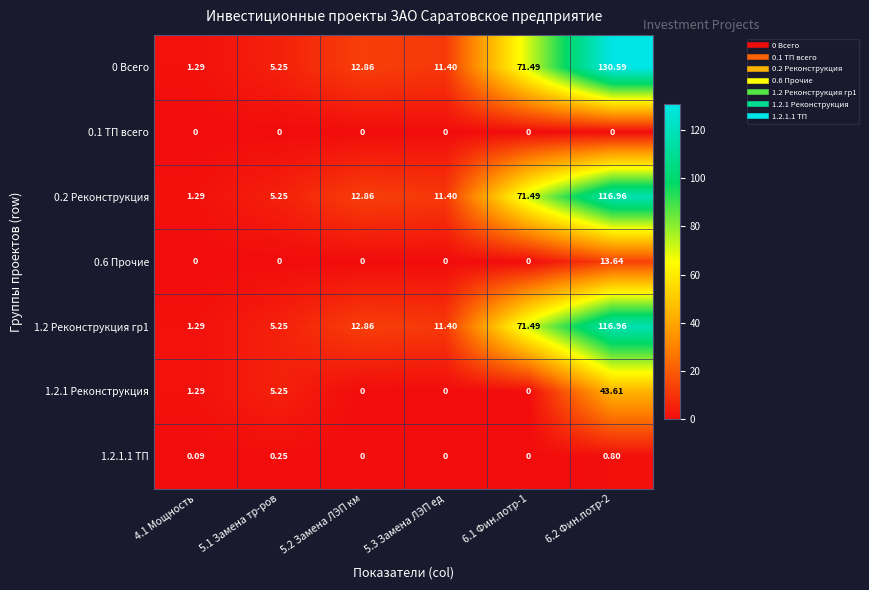

At which category does the chart reach its peak across all series?

6.2 Фин.потр-2